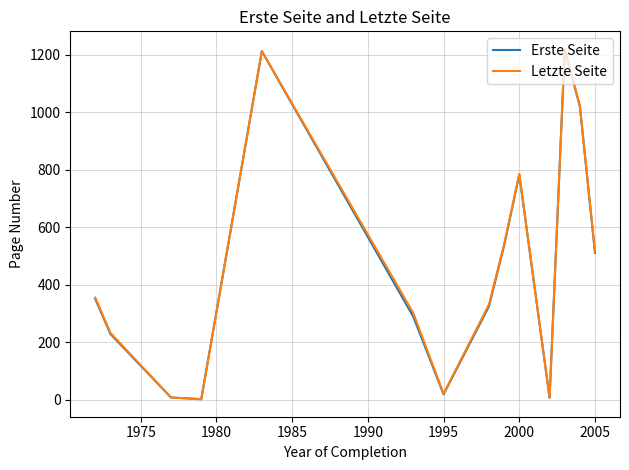

What is the difference between the maximum and minimum values in the Letzte Seite series?

1219.0